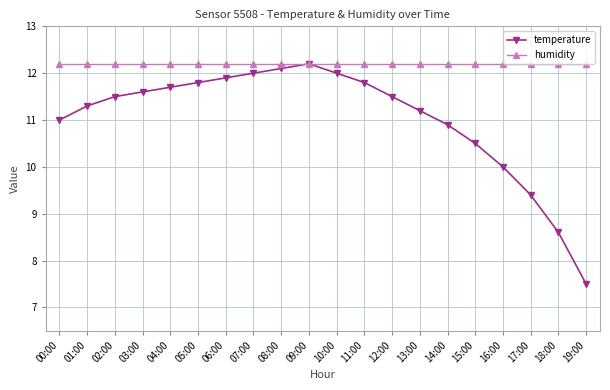

What is the difference between the temperature values at 11:00 and 06:00?

0.1